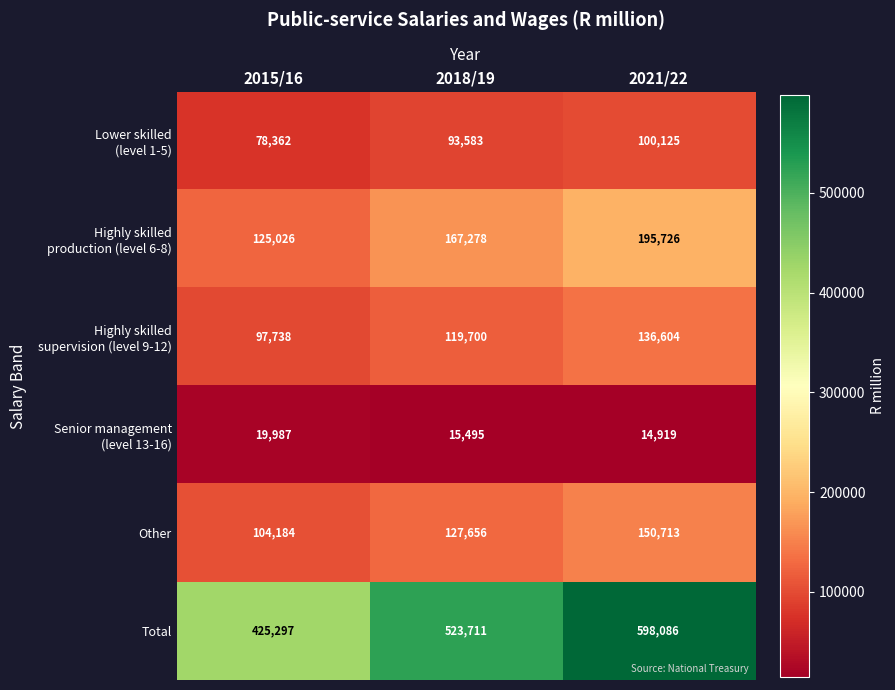

What is the spread (max minus min) of values at 2018/19?

508216